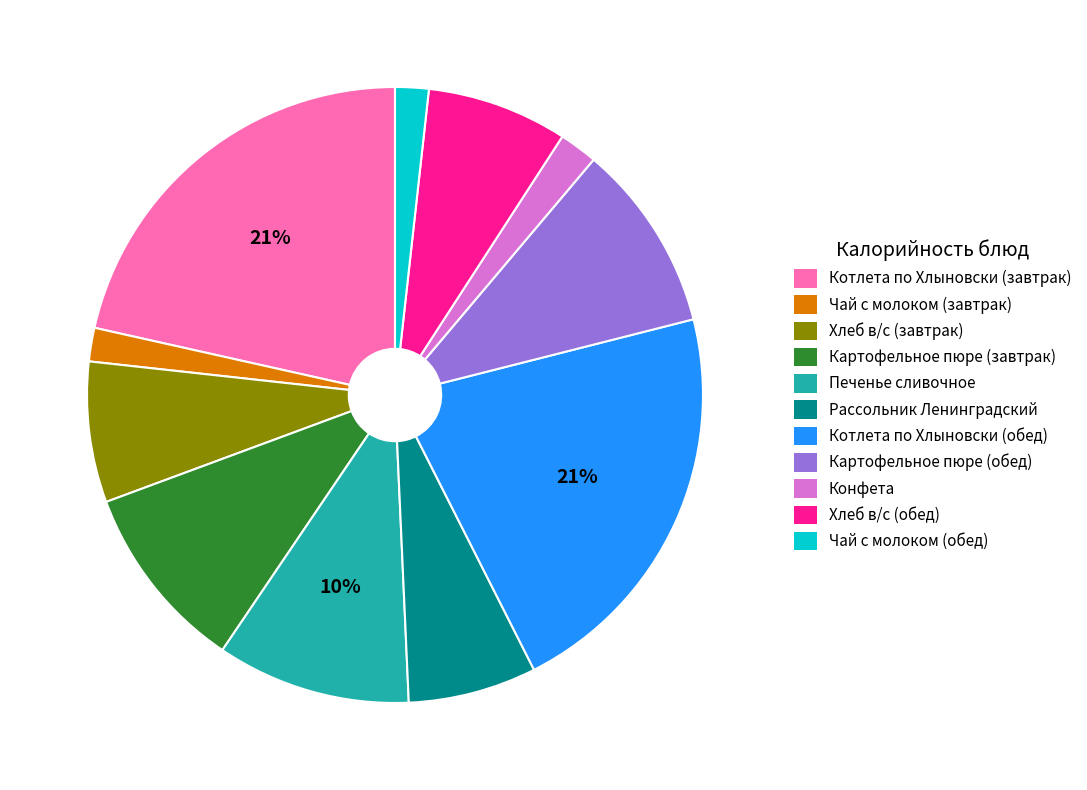

To the nearest percent, what is the average slice percentage?

9%